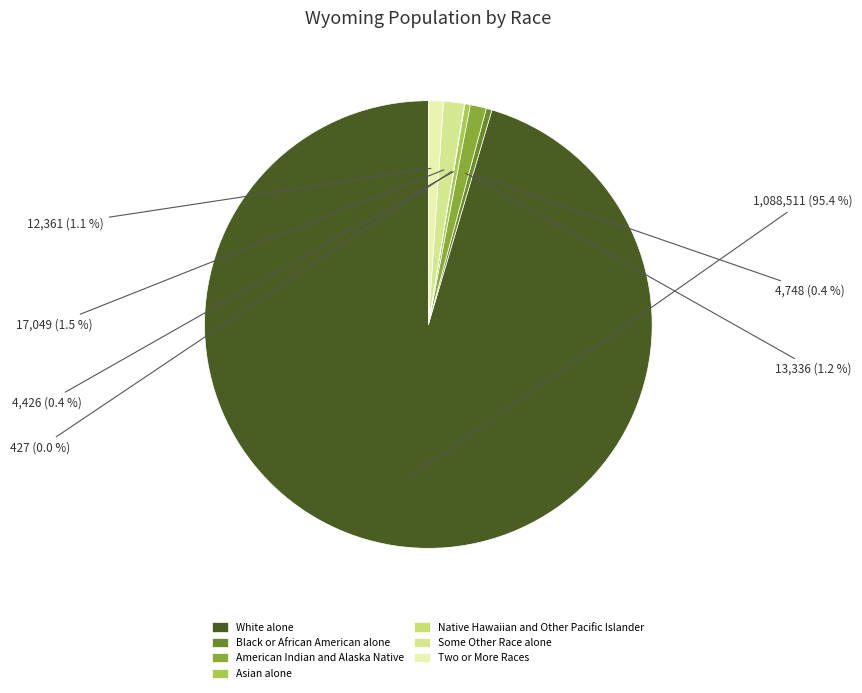

What is the ratio of the value at Two or More Races to the value at Native Hawaiian and Other Pacific Islander?

28.9